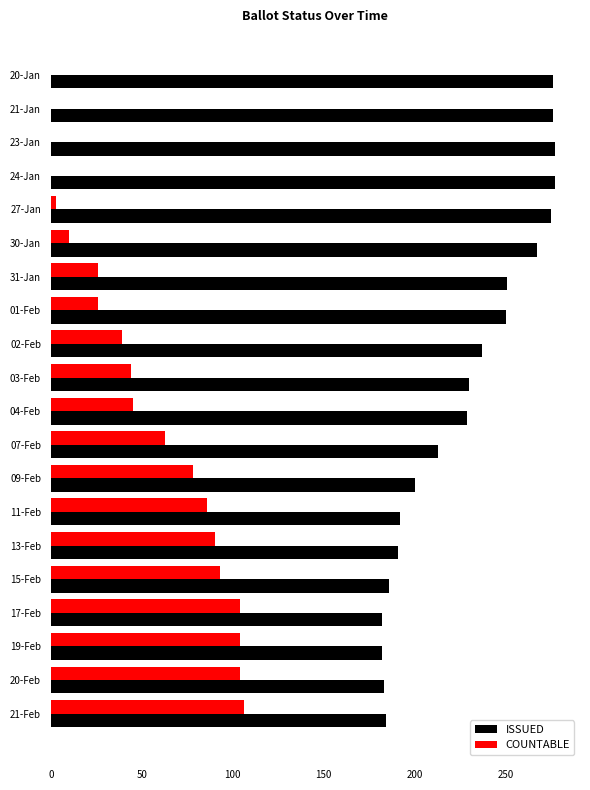

What is the maximum value for ISSUED?

277